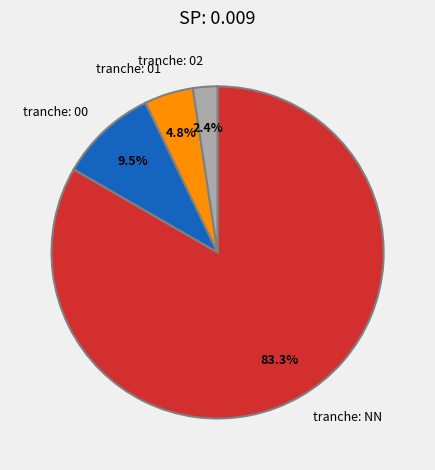

Which slice is the smallest?

tranche: 02